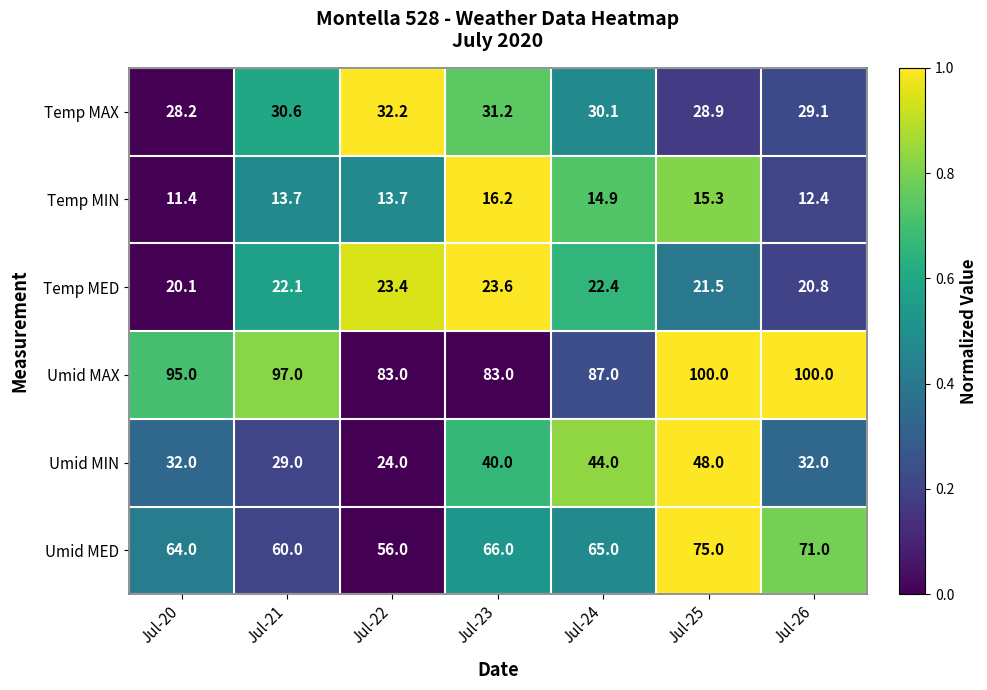

What is the difference between the Temp MED values at Jul-23 and Jul-21?

1.5